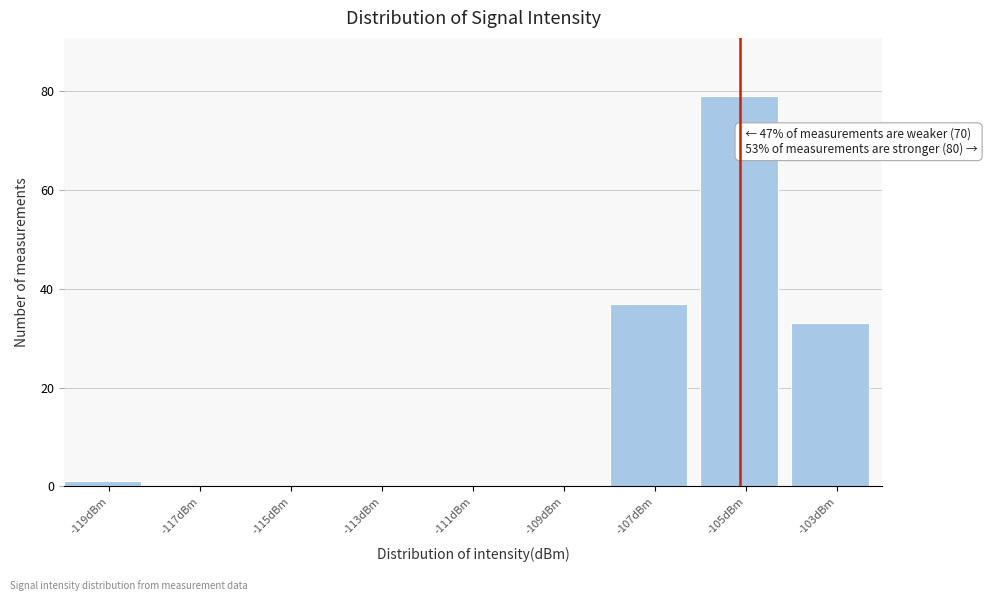

Over which range of the x-axis is the bar tallest?

-106 to -104